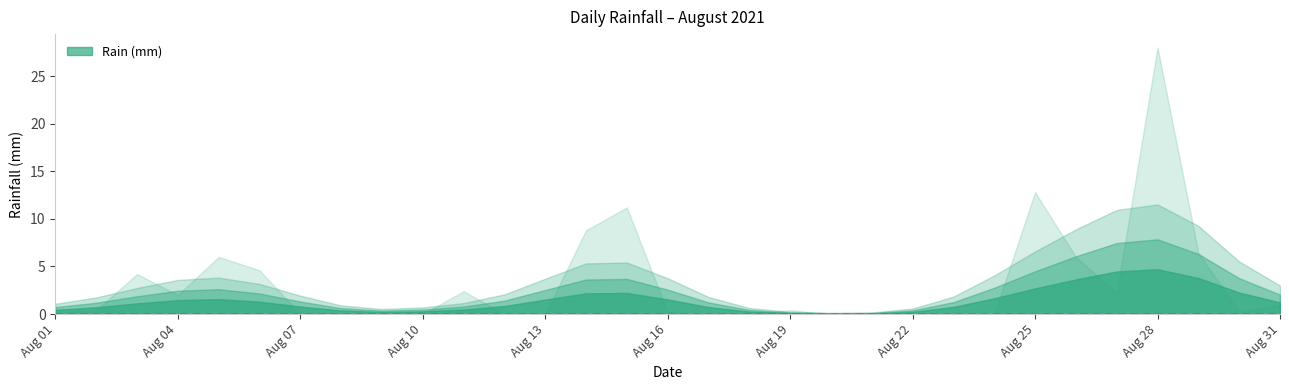

How many lines are shown in the chart?

1